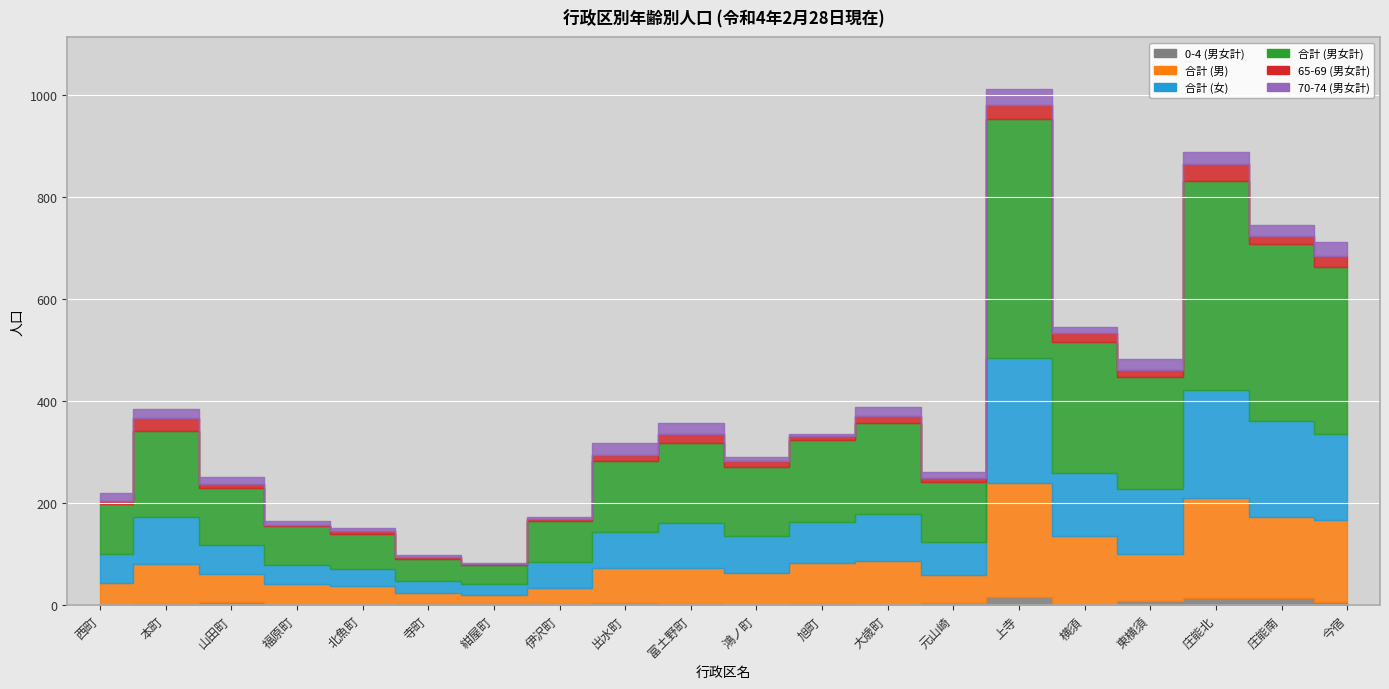

Rank the categories by 0-4 (男女計) value from lowest to highest.

北魚町, 西町, 福原町, 鴻ノ町, 大歳町, 横須, 本町, 富土野町, 寺町, 紺屋町, 伊沢町, 旭町, 元山崎, 出水町, 山田町, 今宿, 東横須, 庄能北, 庄能南, 上寺